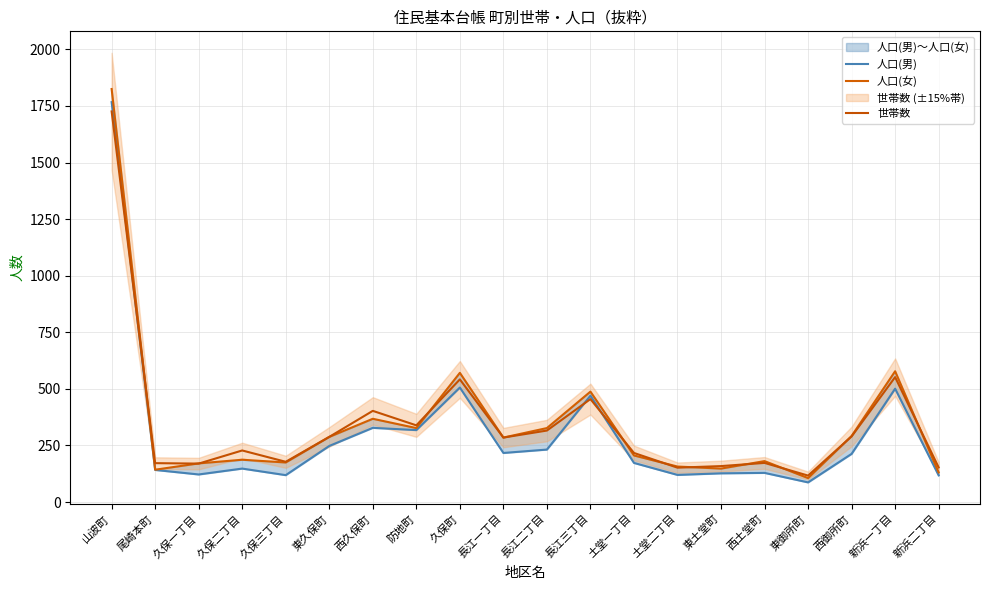

True or false: 人口(男) has more than 0 points higher than both neighbors.

True